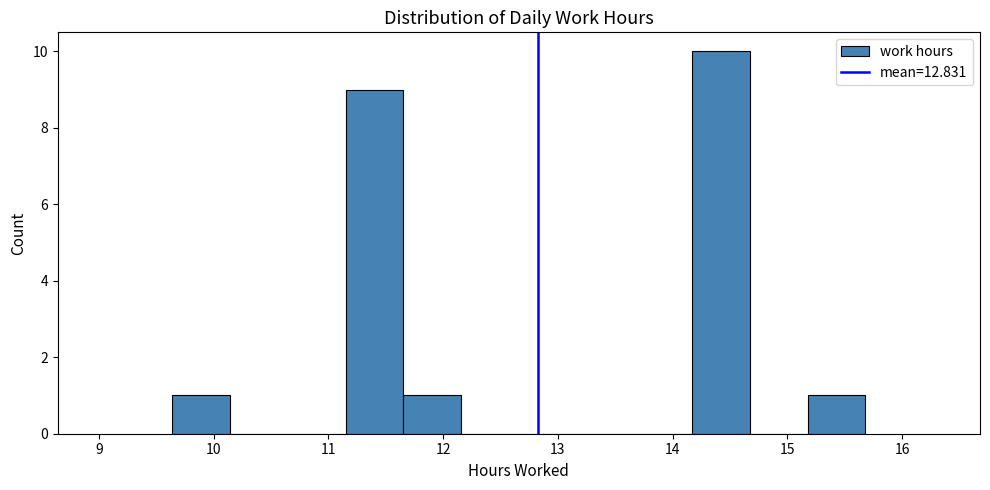

Reading left to right, list every bar in this chart as the range it spans on the x-axis followed by its height. Neither the bar edges nor the heights are printed on the chart, so give them approximately, as read against the axes.

9.6 to 10.1: 1
10.1 to 10.6: 0
10.6 to 11.2: 0
11.2 to 11.7: 9
11.7 to 12.2: 1
12.2 to 12.7: 0
12.7 to 13.2: 0
13.2 to 13.7: 0
13.7 to 14.2: 0
14.2 to 14.7: 10
14.7 to 15.2: 0
15.2 to 15.7: 1